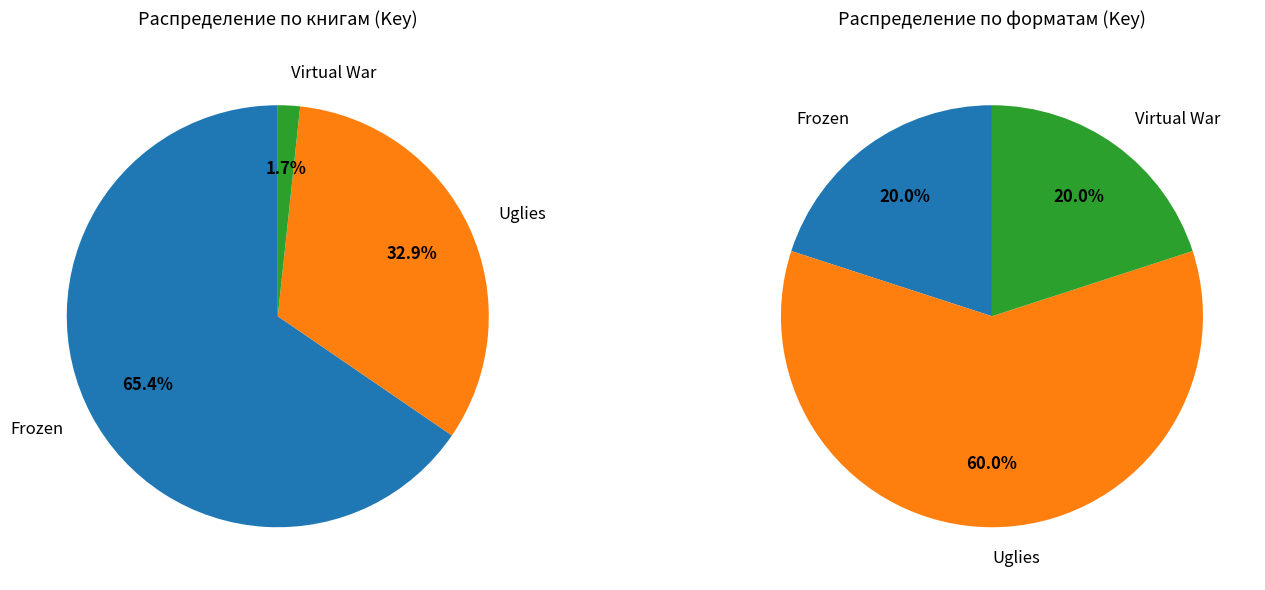

How many segments does this pie chart have?

3